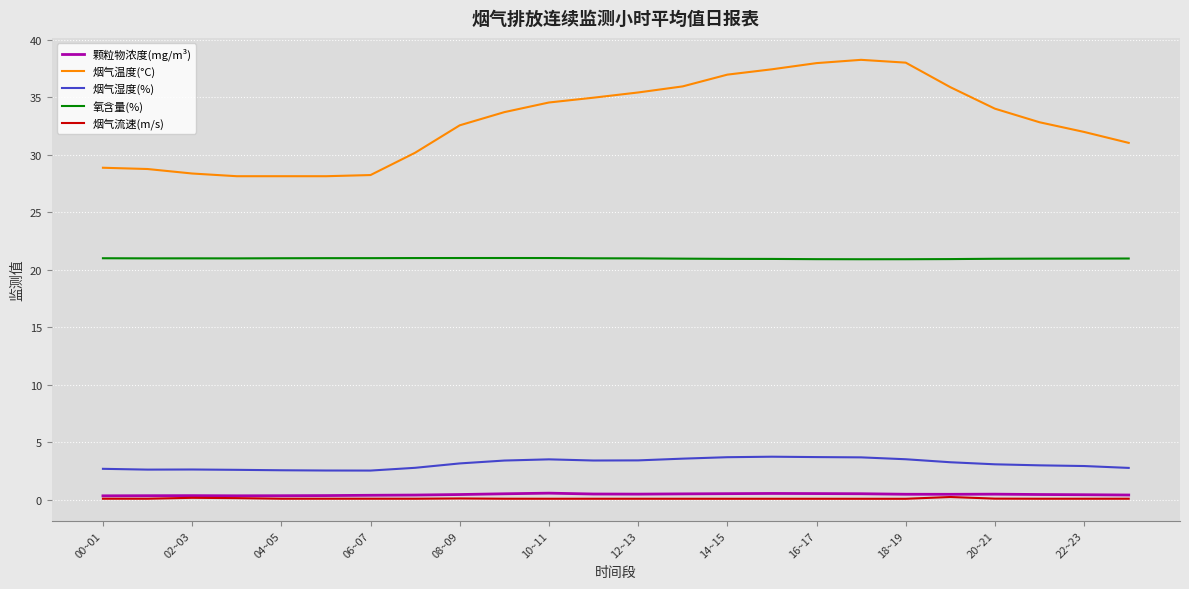

What is the highest value of the 烟气流速(m/s) series?

0.2